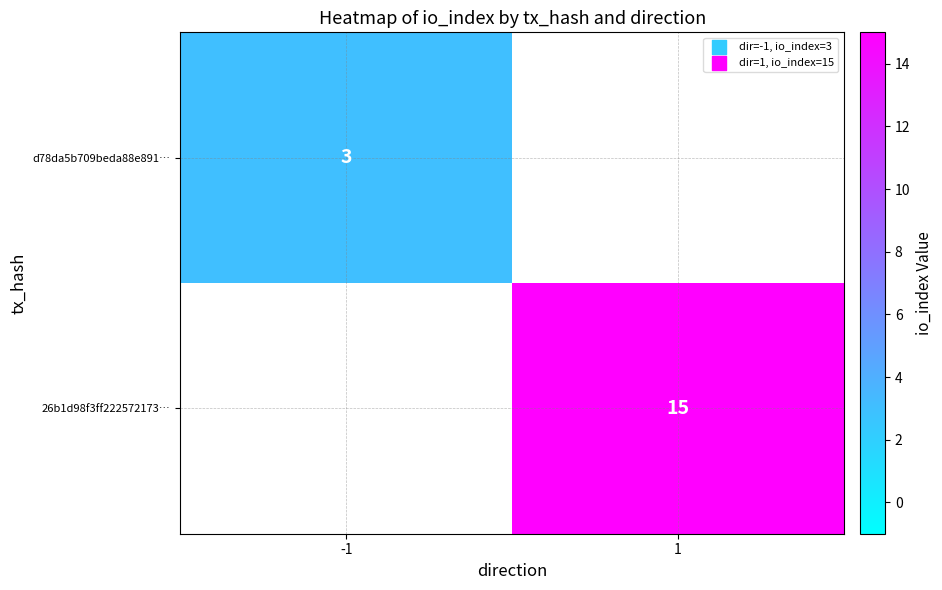

True or false: 26b1d98f3ff222572173… has a value of 15 at 1.

True